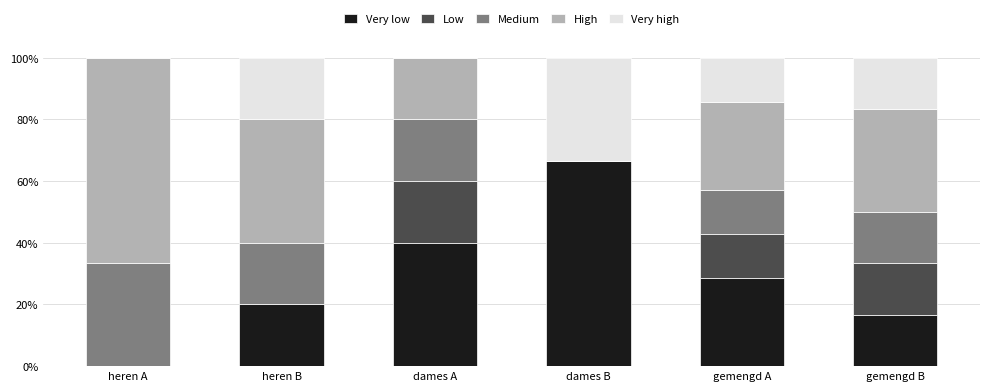

What is the sum of the Very low values at dames A and heren A?

40.0